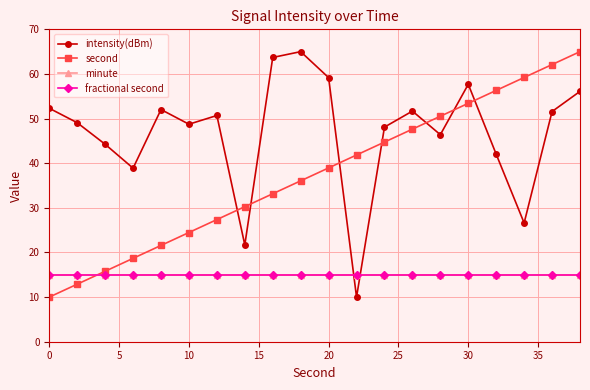

What is the highest value of the second series?

65.0